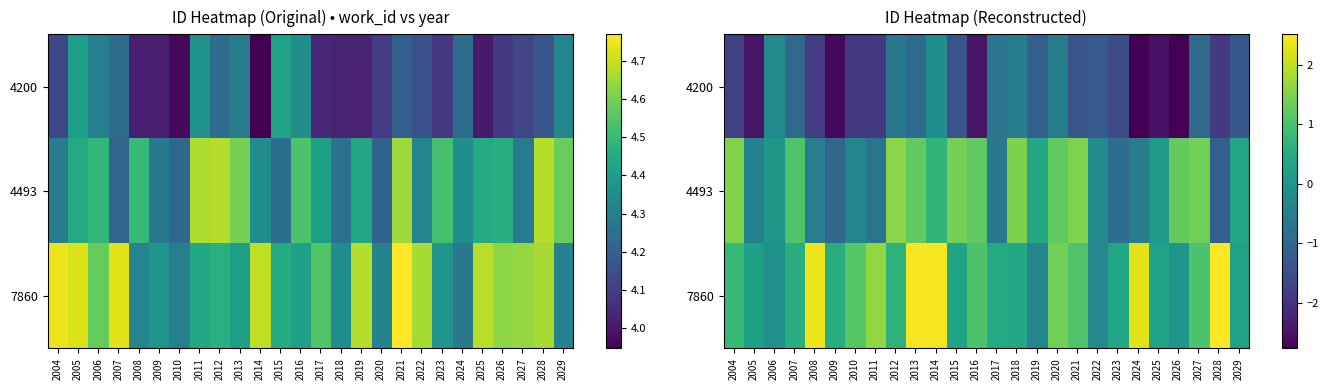

How many positive values does the 4493 series have?

16